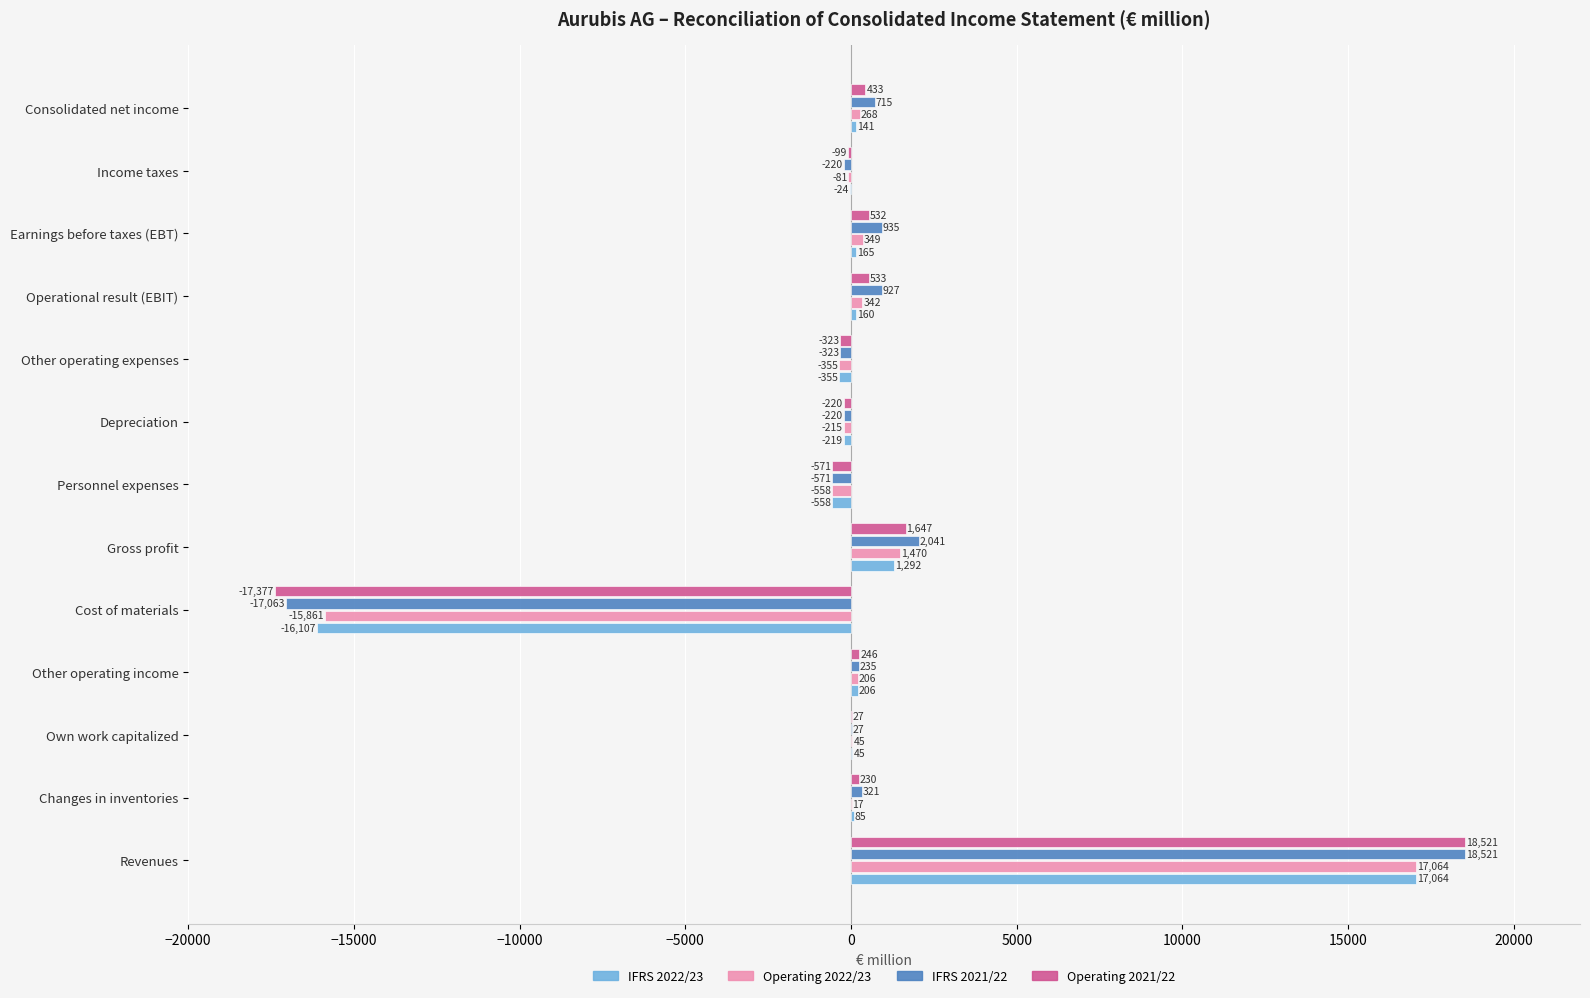

What is the sum of the IFRS 2022/23 values at Income taxes and Other operating expenses?

-379